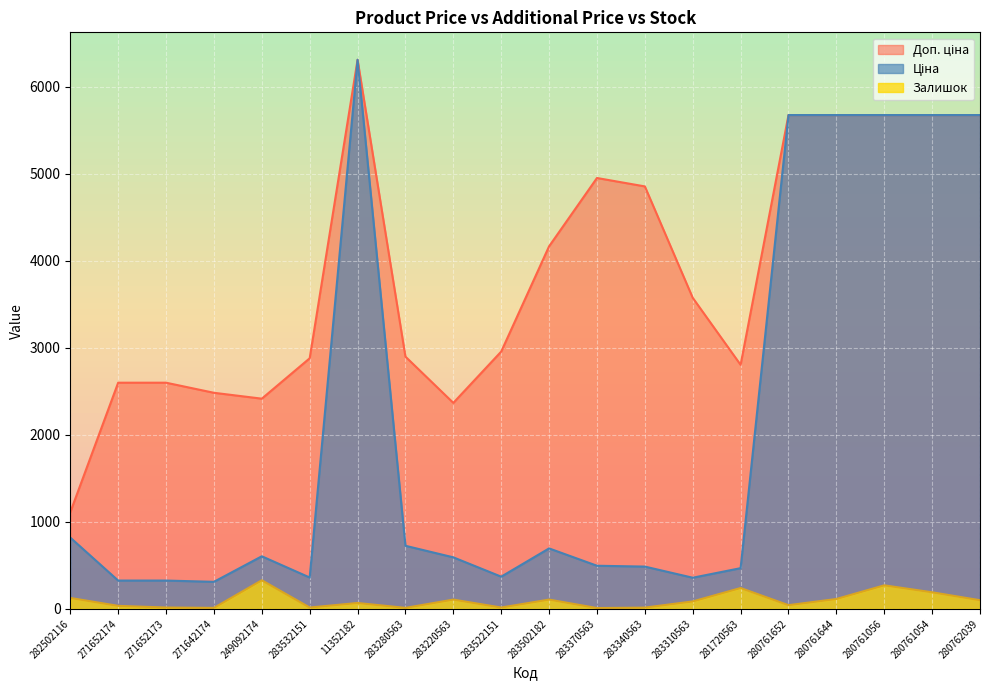

What is the approximate value of Ціна at 271652174?

324.8